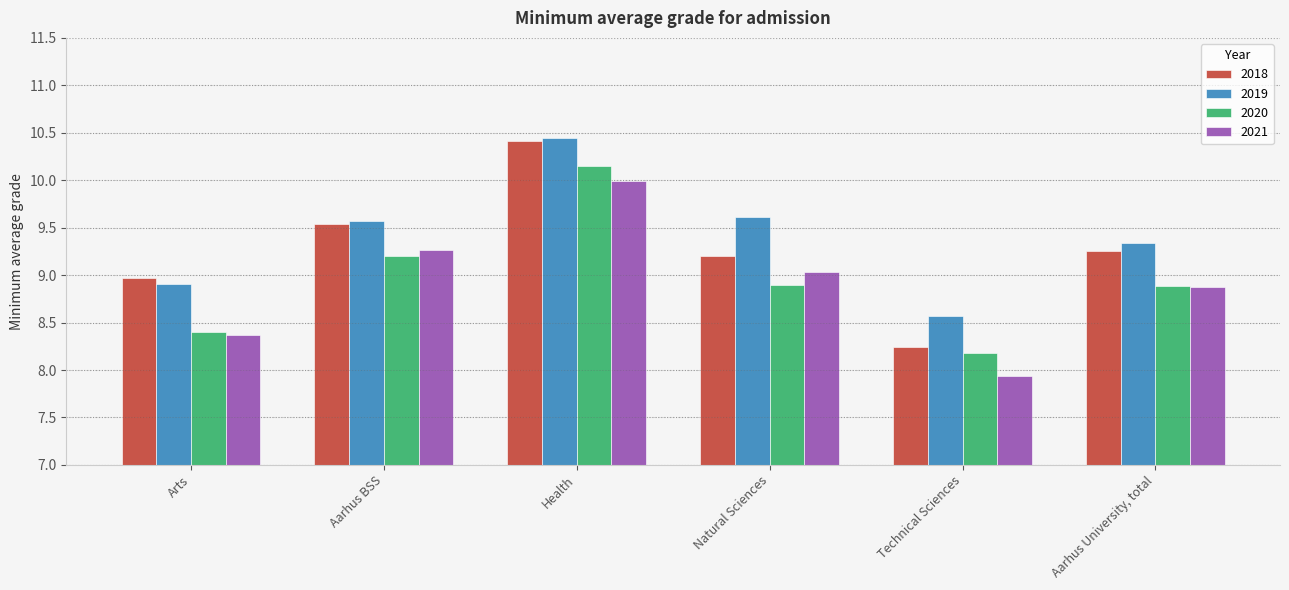

Which series has the largest total across all categories?

2019